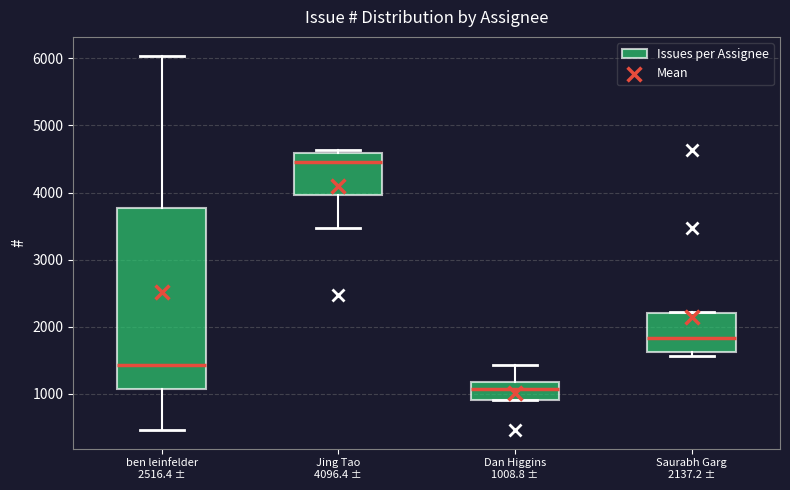

Where is the lower edge of the box for ben leinfelder 2516.4 ± on the y-axis? The values are not printed on the chart, so give them approximately, as read against the axis.

1100